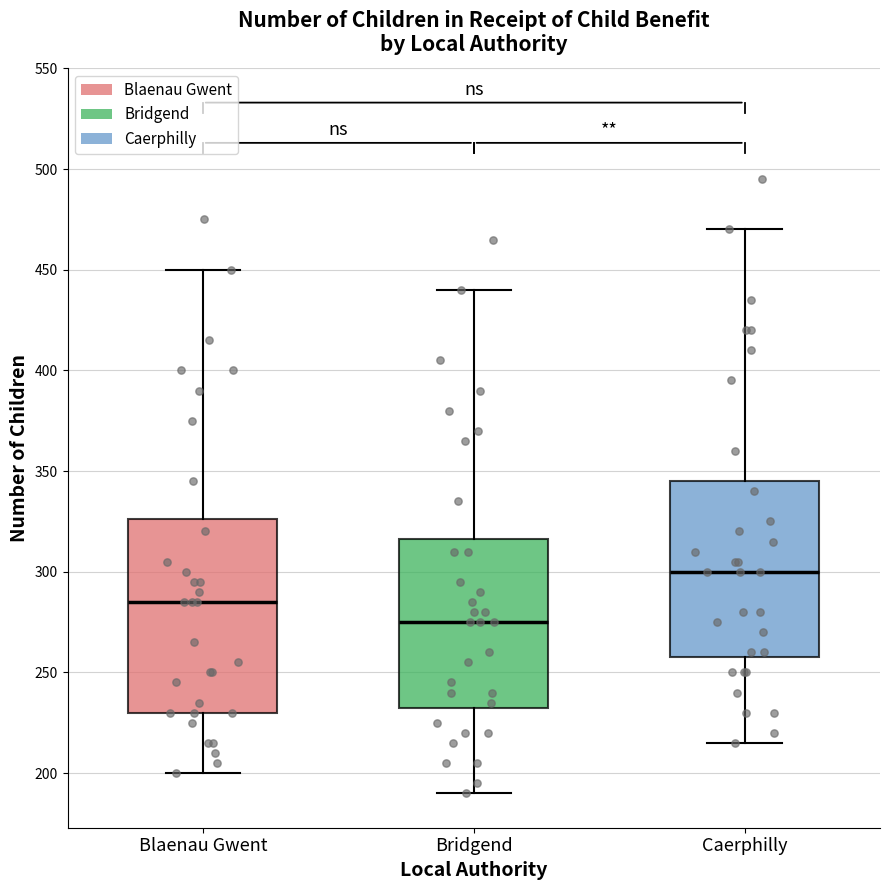

Reading left to right, read every box against the y-axis: the position of its median line, the range the box covers, and the ends of its whiskers. The values are not printed on the chart, so give them approximately, as read against the axis.

Blaenau Gwent: median 285, box 230 to 325, whiskers 200 to 450
Bridgend: median 275, box 235 to 315, whiskers 190 to 440
Caerphilly: median 300, box 260 to 345, whiskers 215 to 470